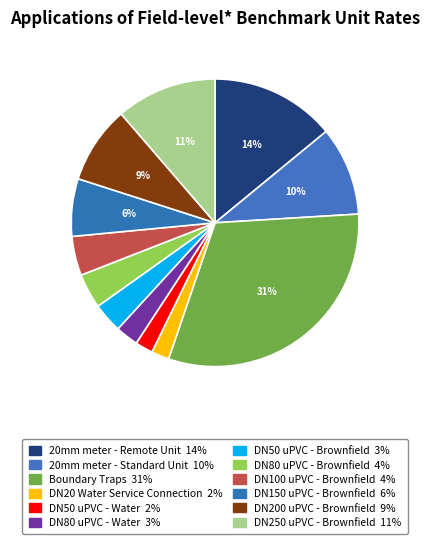

To the nearest percent, what is the difference between the largest and smallest slice percentages?

29%